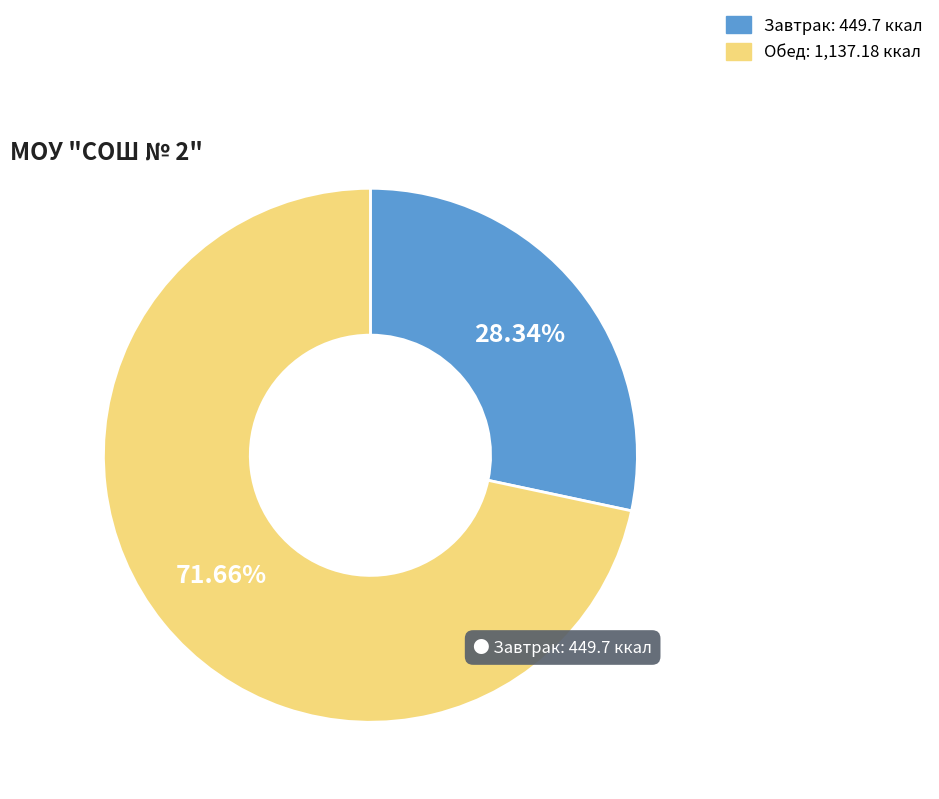

To the nearest percent, what portion does Завтрак represent?

28%